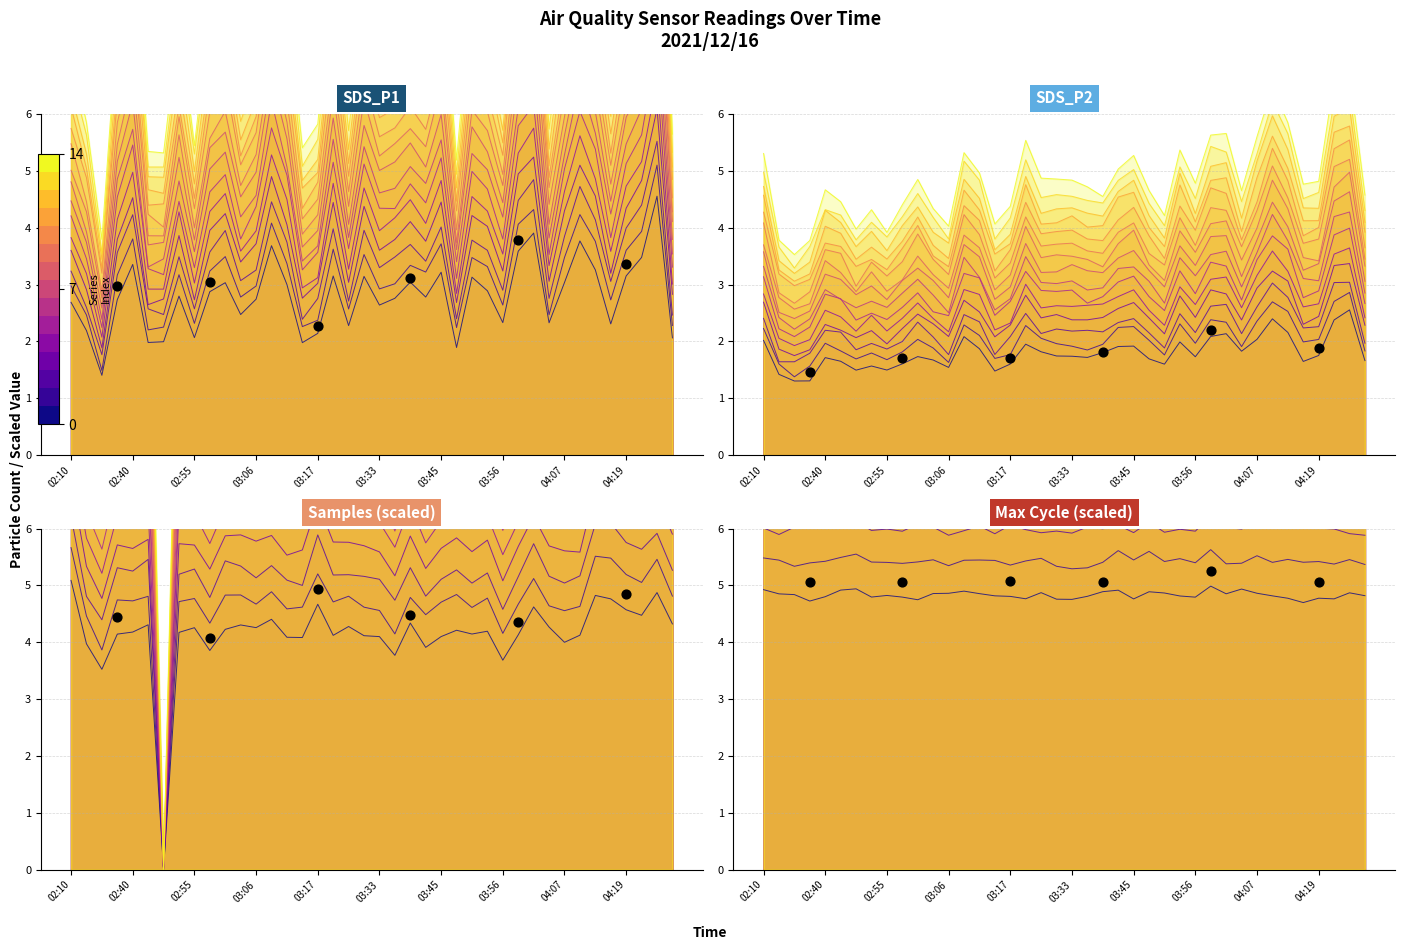

Is the value of SDS_P1 at 02:31 greater than the value of SDS_P2 at 03:15?

No